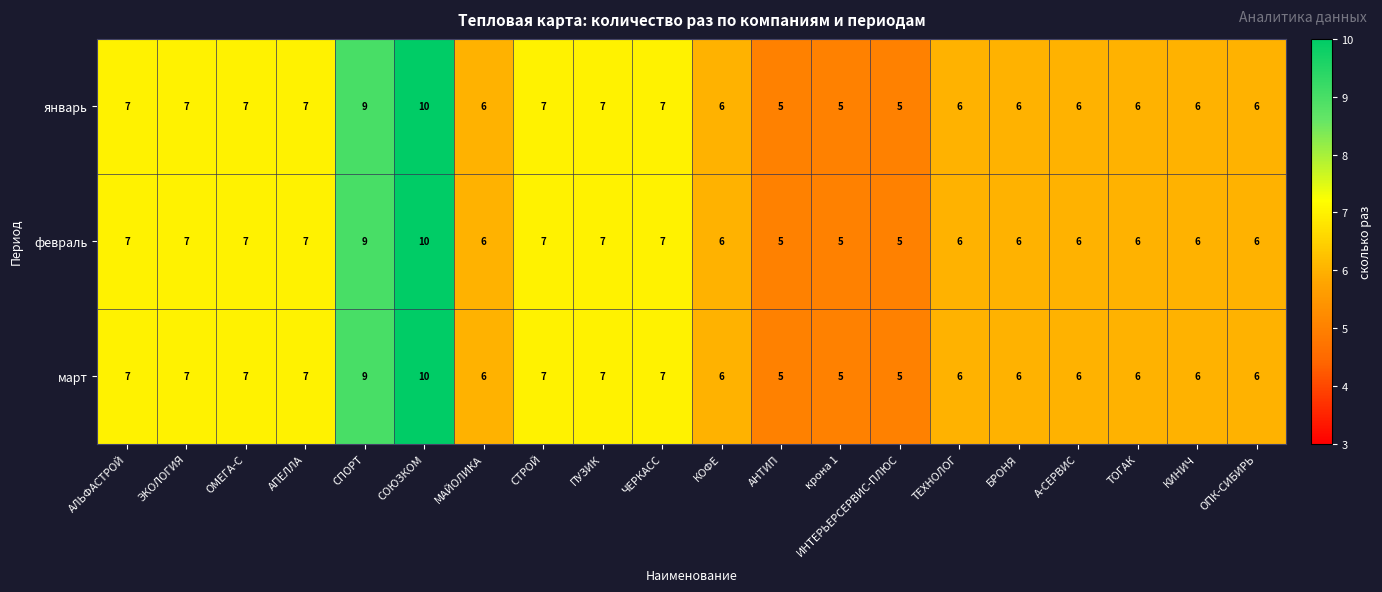

How many distinct data groups are displayed?

3